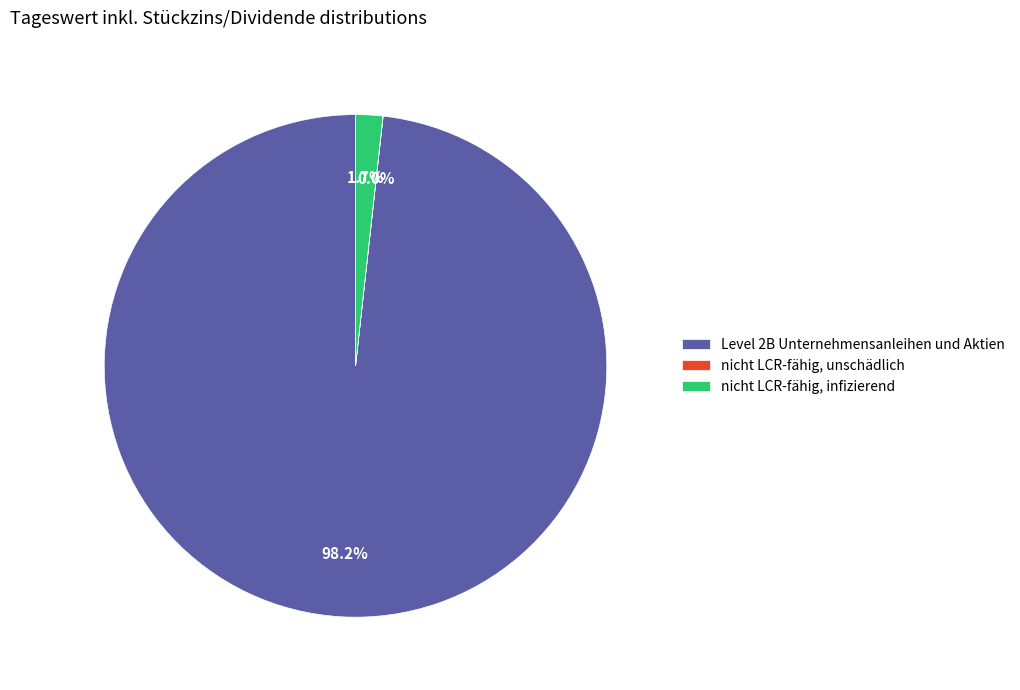

To the nearest percent, what is the combined percentage of Level 2B Unternehmensanleihen und Aktien and nicht LCR-fähig, infizierend?

100%